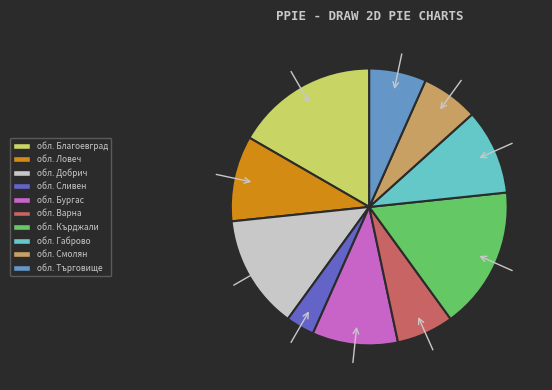

Combined, do обл. Варна and обл. Ловеч account for over 50%?

No